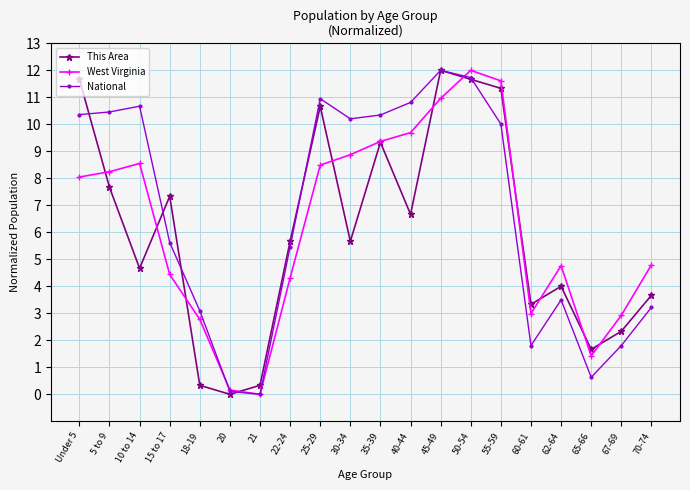

What is the value of the This Area point at the 11th from the left?

9.3